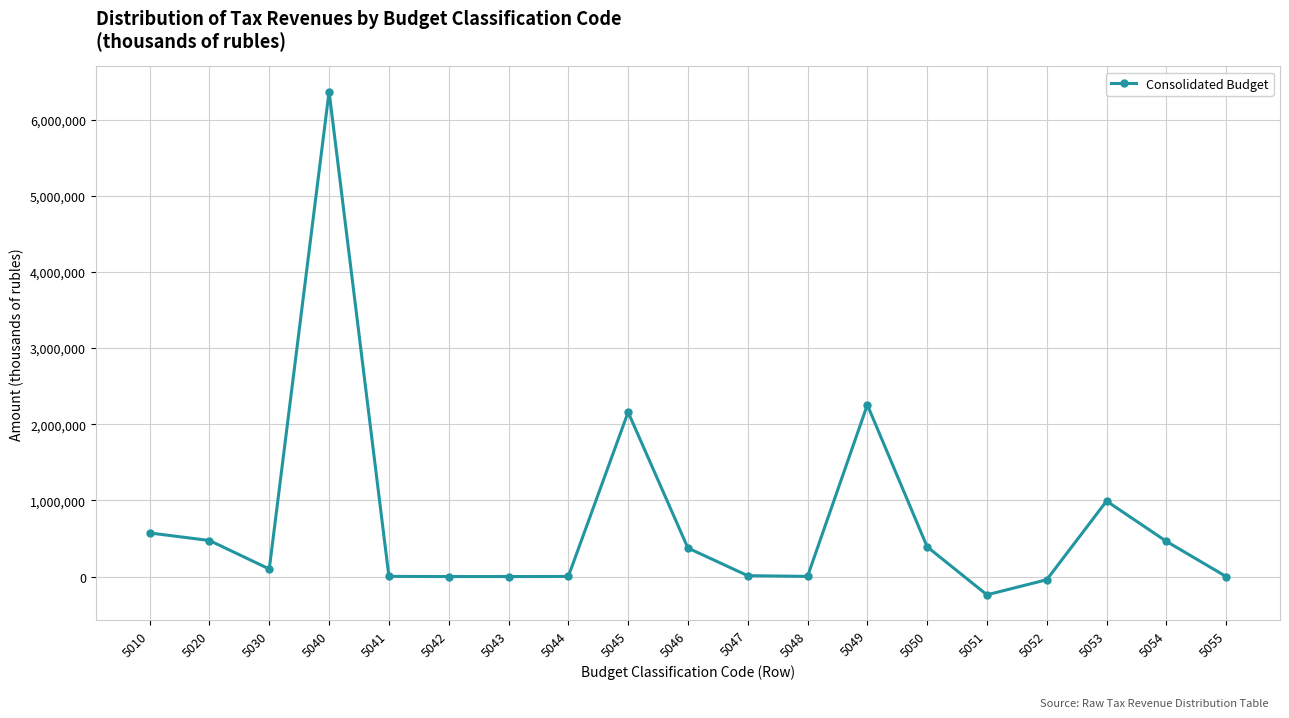

What is the change in value from 5048 to 5052?

-43596